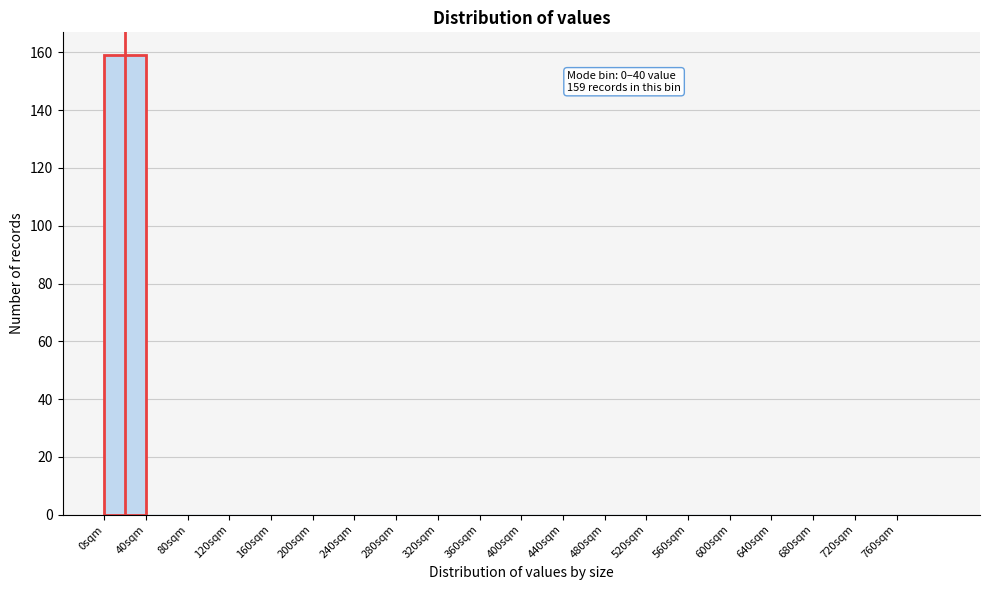

Over which range of the x-axis is the bar tallest?

0 to 40